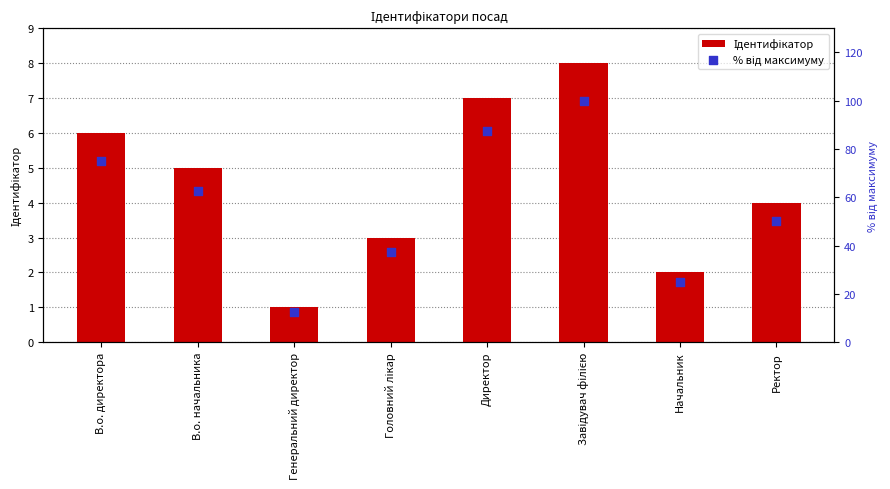

What are all the series names shown in the legend?

Ідентифікатор, % від максимуму